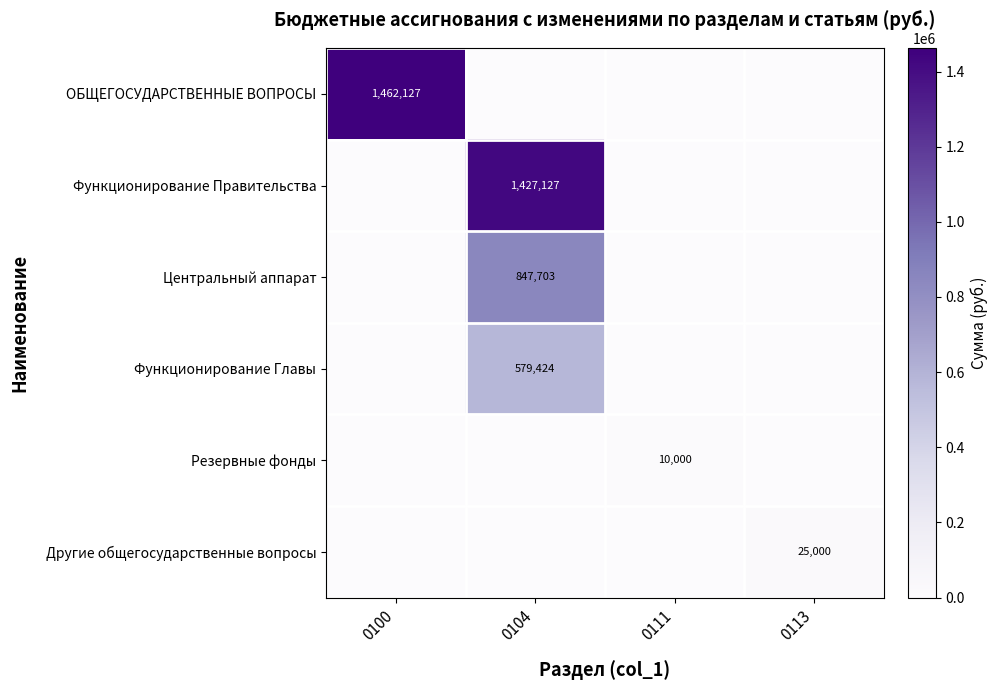

Rank the series at 0100 from highest to lowest value.

ОБЩЕГОСУДАРСТВЕННЫЕ ВОПРОСЫ, Функционирование Правительства, Центральный аппарат, Функционирование Главы, Резервные фонды, Другие общегосударственные вопросы